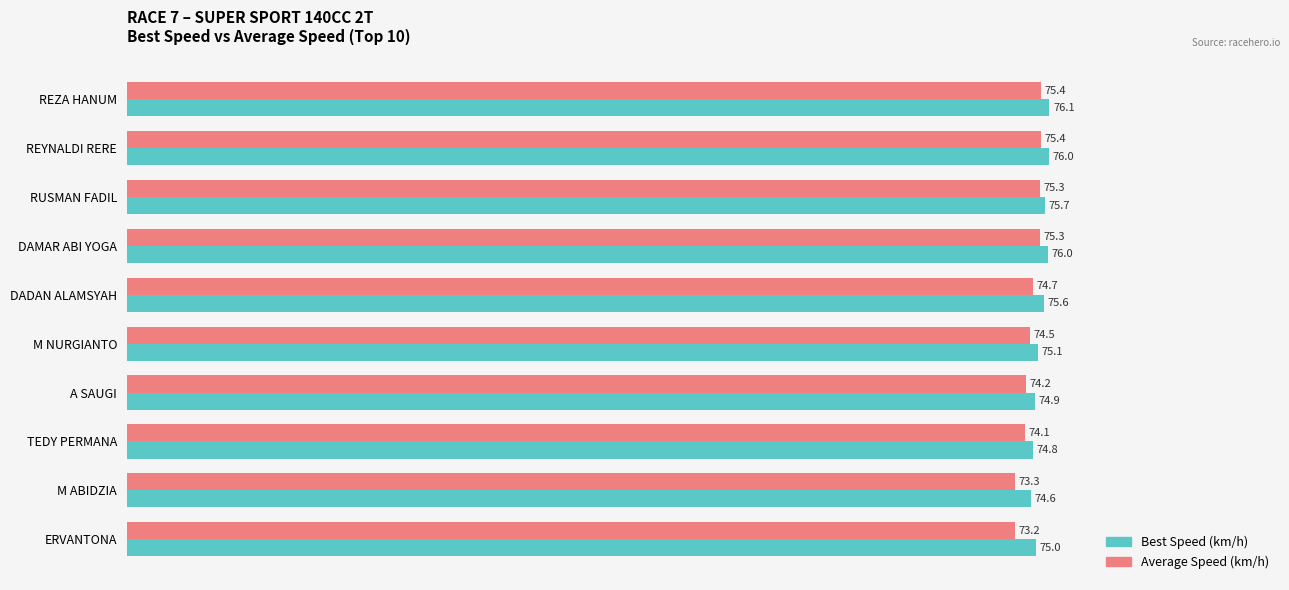

At which category is the sum across all series the highest?

REZA HANUM